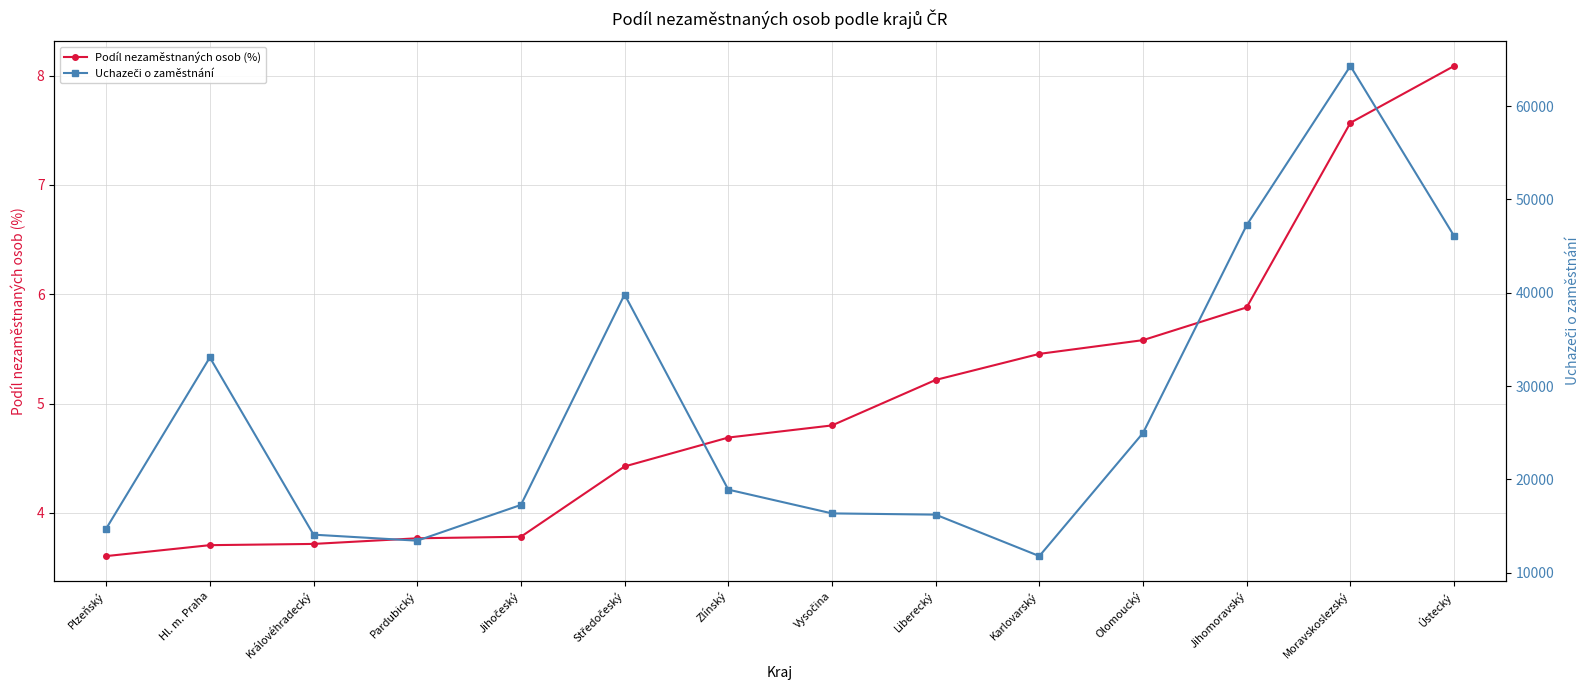

Which series has the widest spread of values?

Uchazeči o zaměstnání